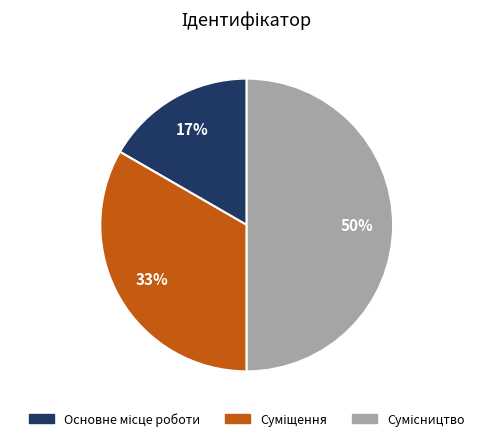

To the nearest percent, what is the difference between the largest and smallest slice percentages?

33%